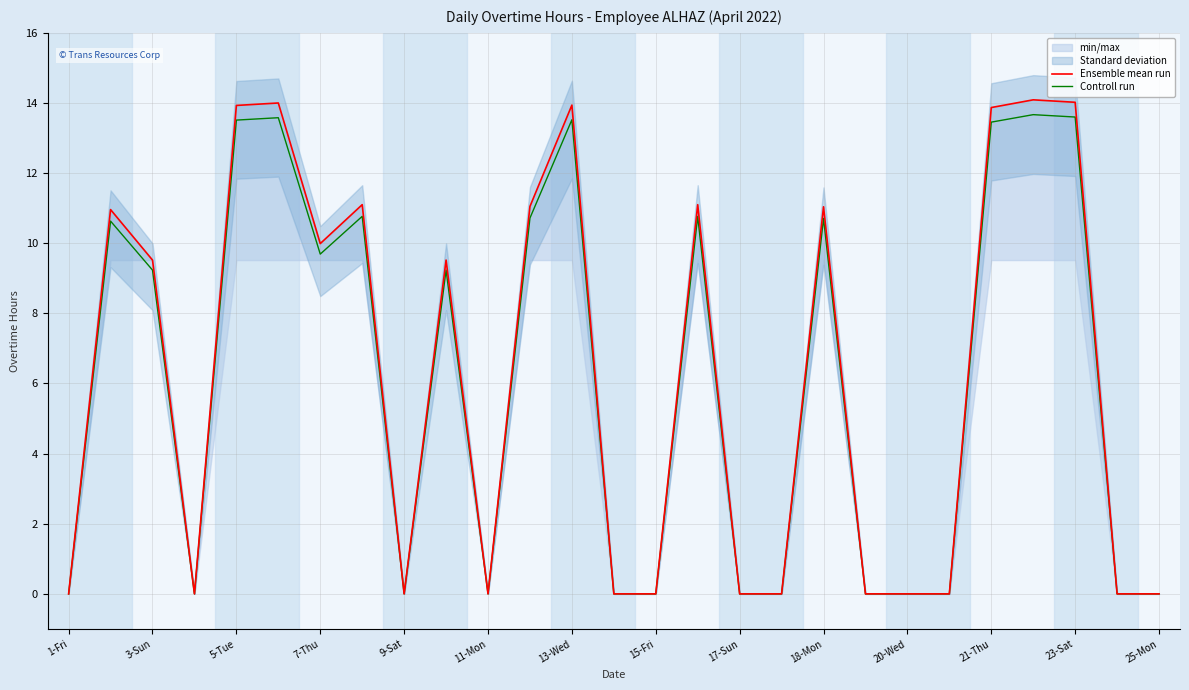

What is the approximate value of Controll run at 18-Mon?

10.7